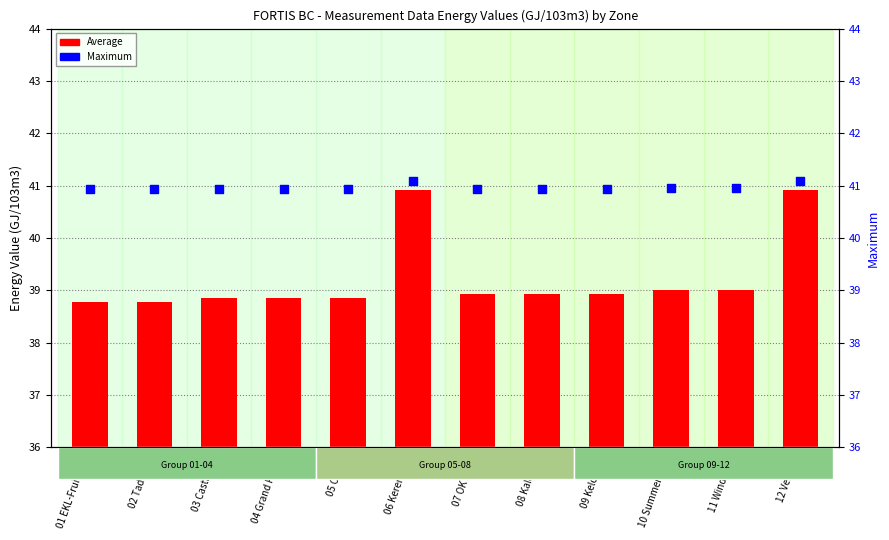

Is the value of Maximum at 02 Tadanac greater than the value of Average at 03 Castlegar?

Yes